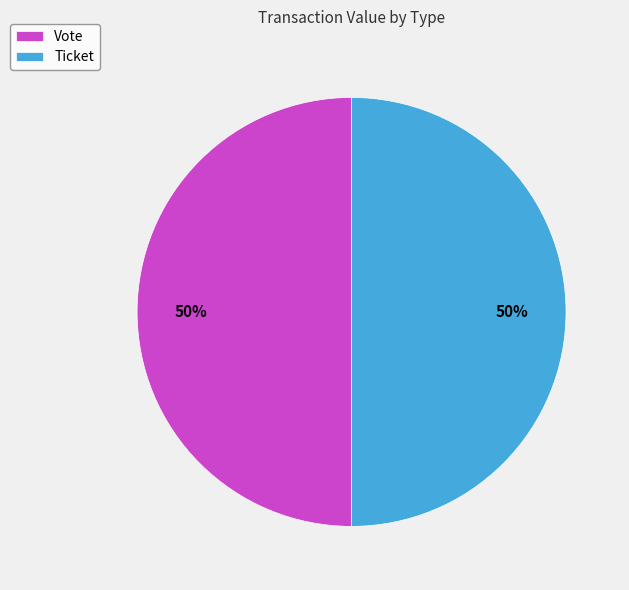

To the nearest percent, what is the difference between the largest and smallest slice percentages?

0%